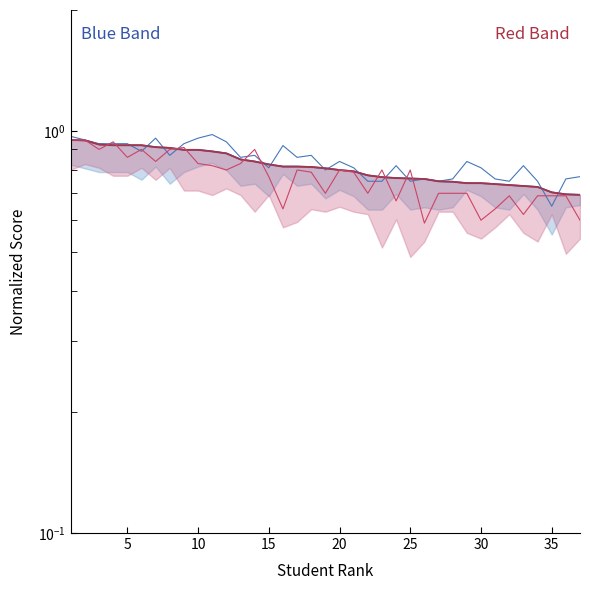

How many lines are shown in the chart?

4